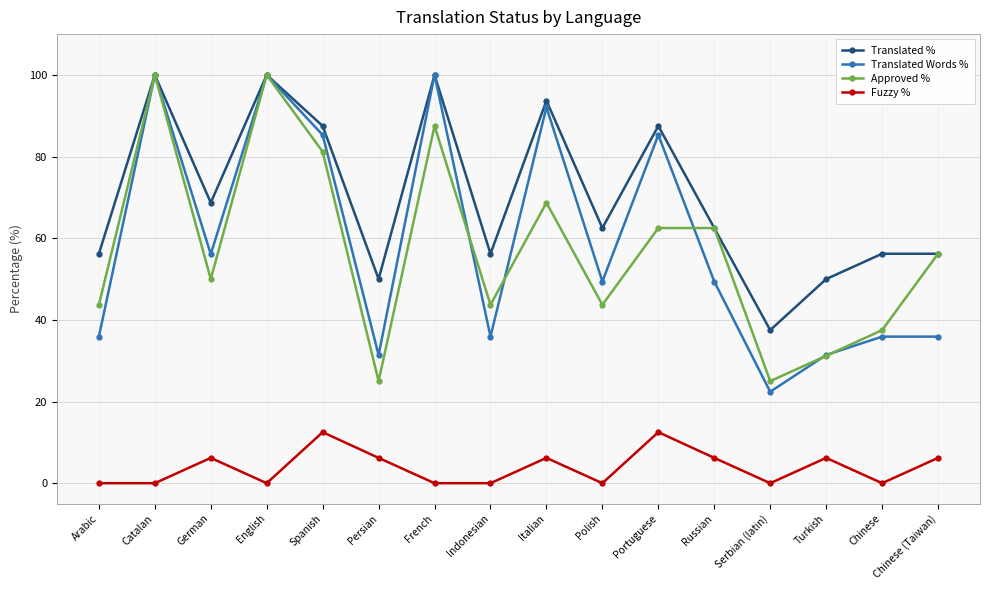

What is the maximum value shown in the chart?

100.0